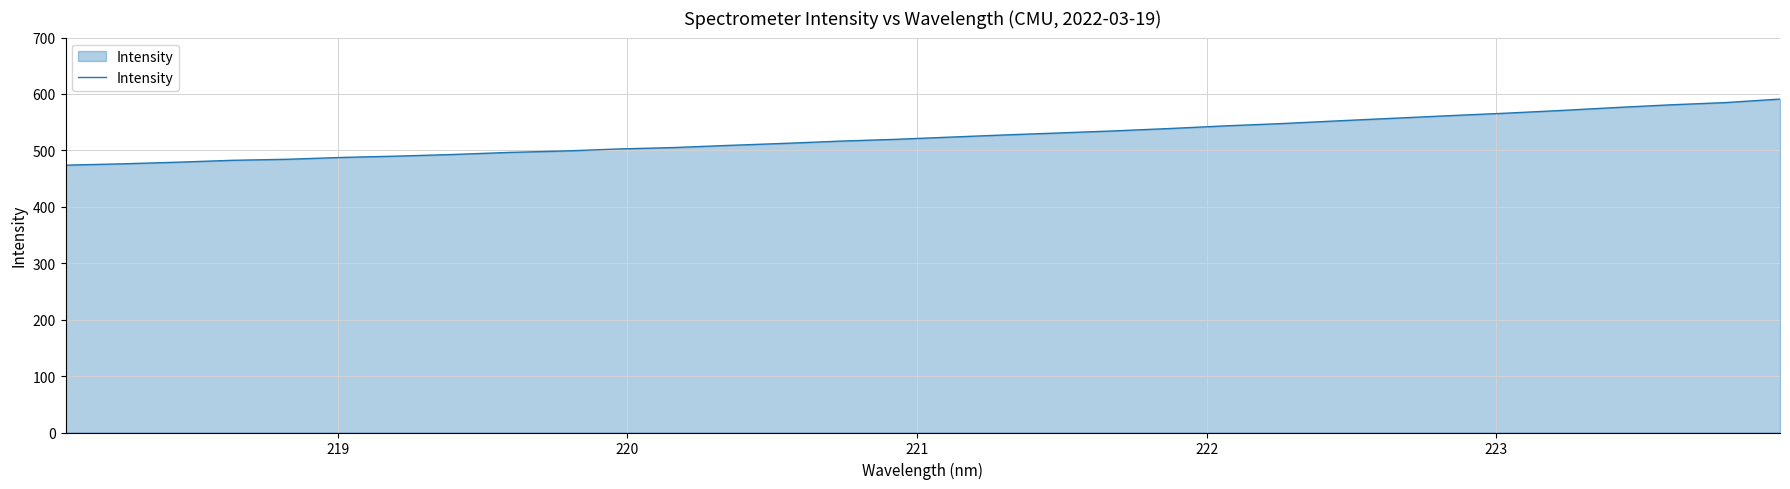

What is the difference between the second highest and minimum values?

110.9